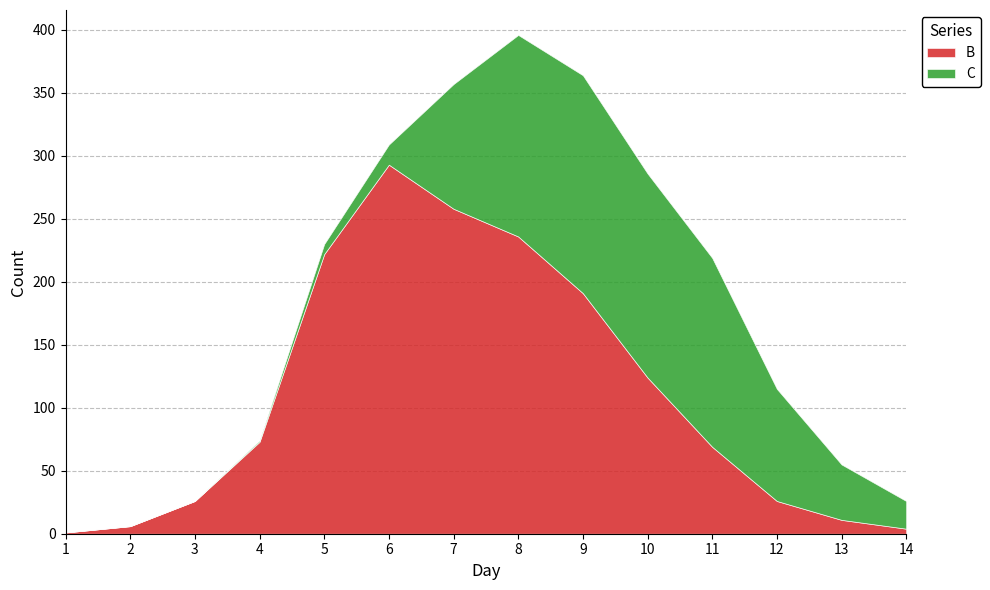

Rank the series at 3 from lowest to highest value.

C, B